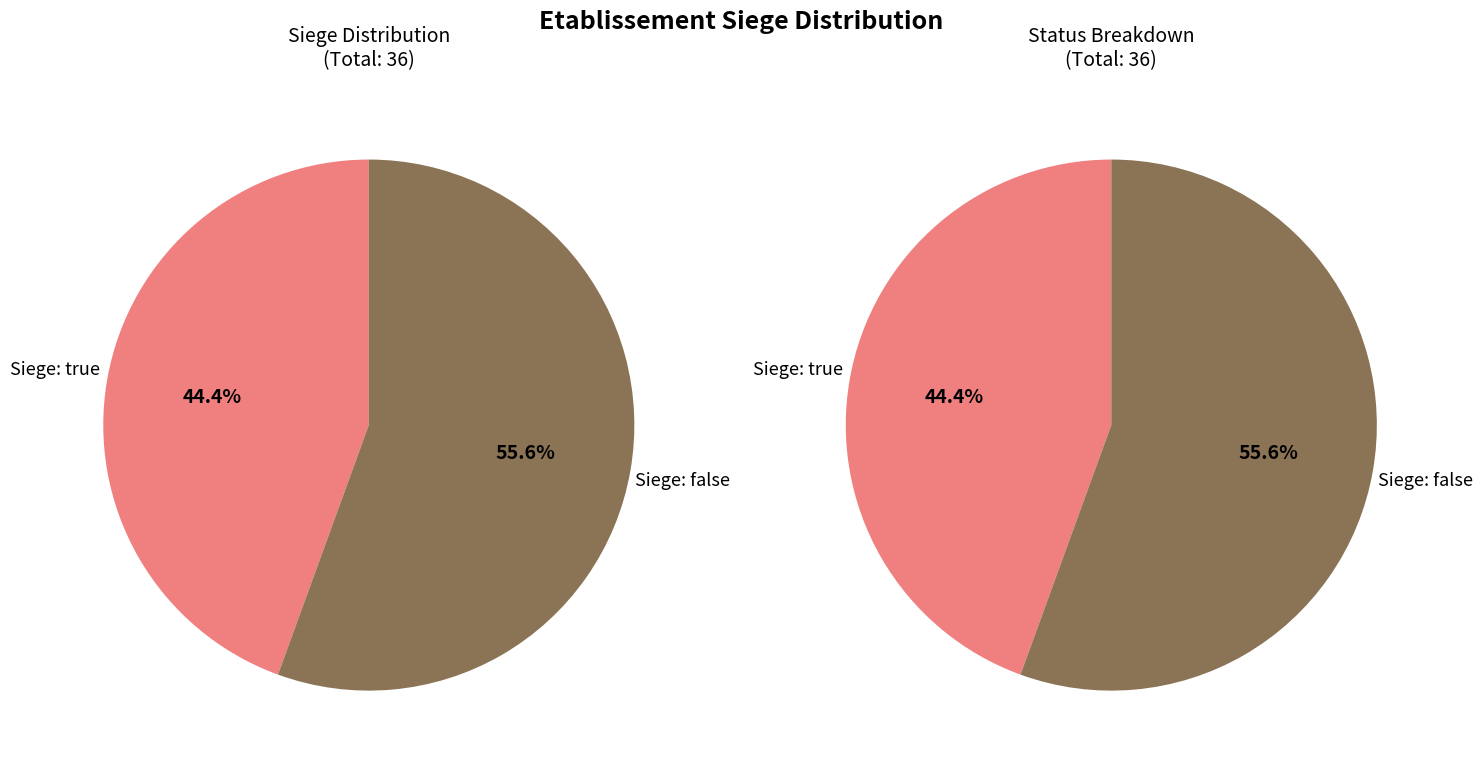

To the nearest percent, what percentage of the pie is false?

56%